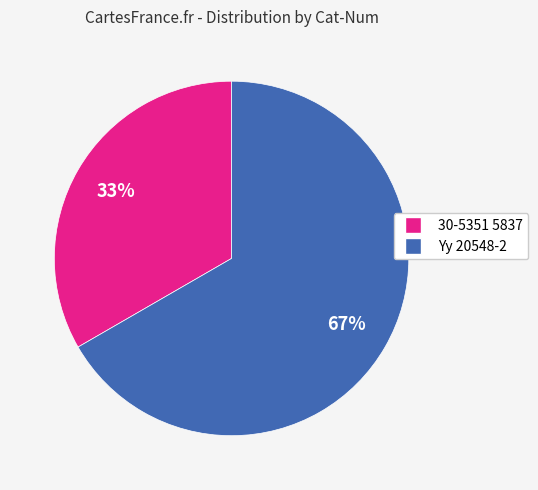

Does 30-5351 5837 account for over 50% of the chart?

No